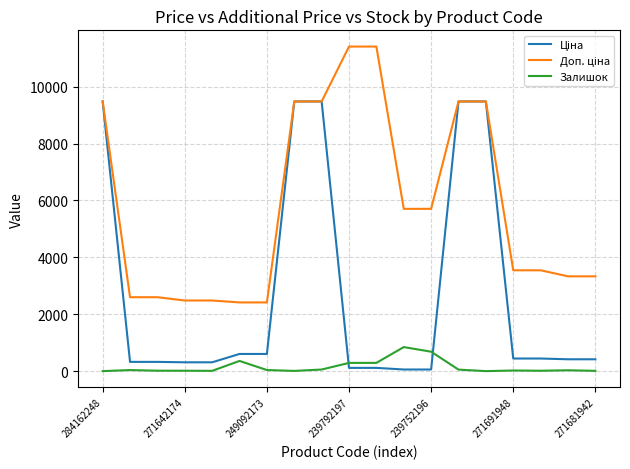

What is the maximum value shown in the chart?

11410.0